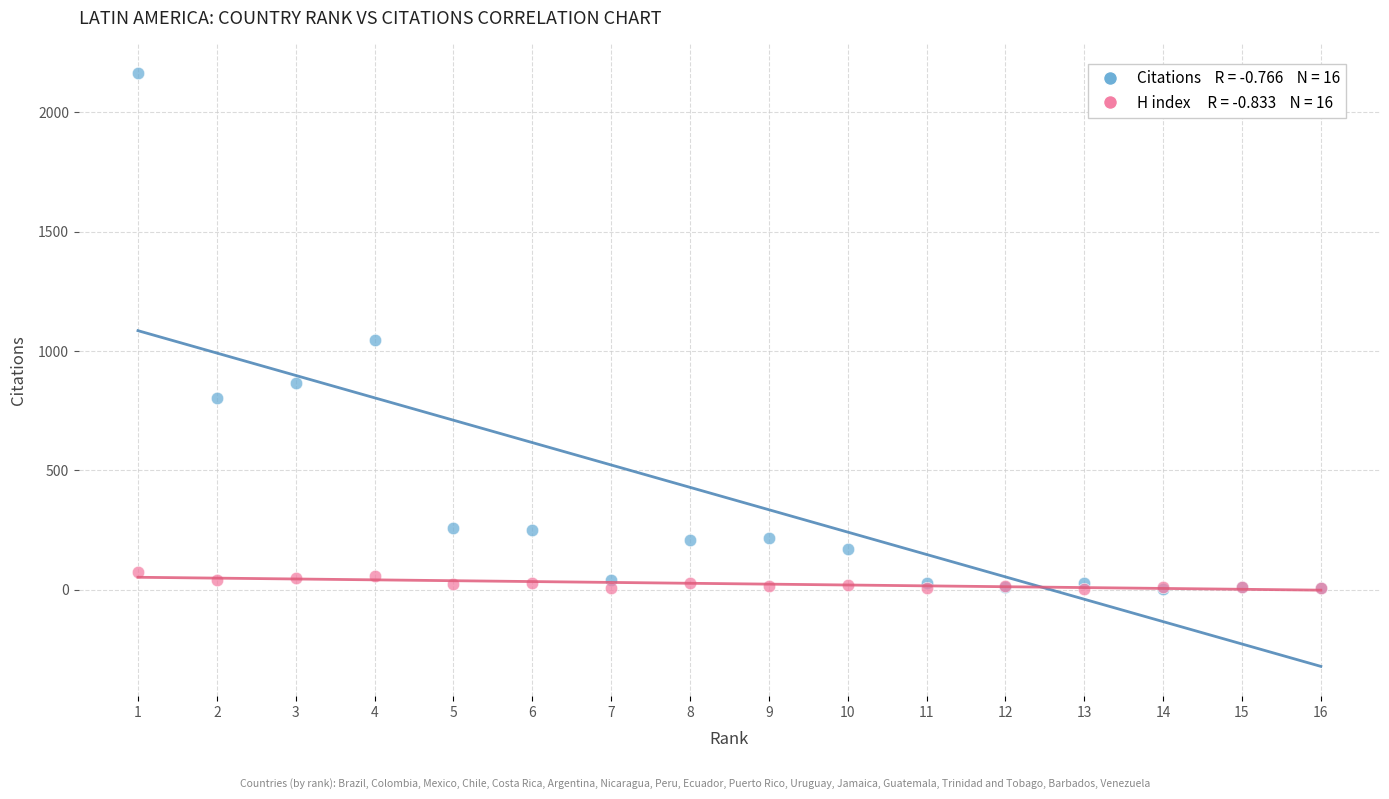

Across all series, what Y value is closest to 1083?

1045